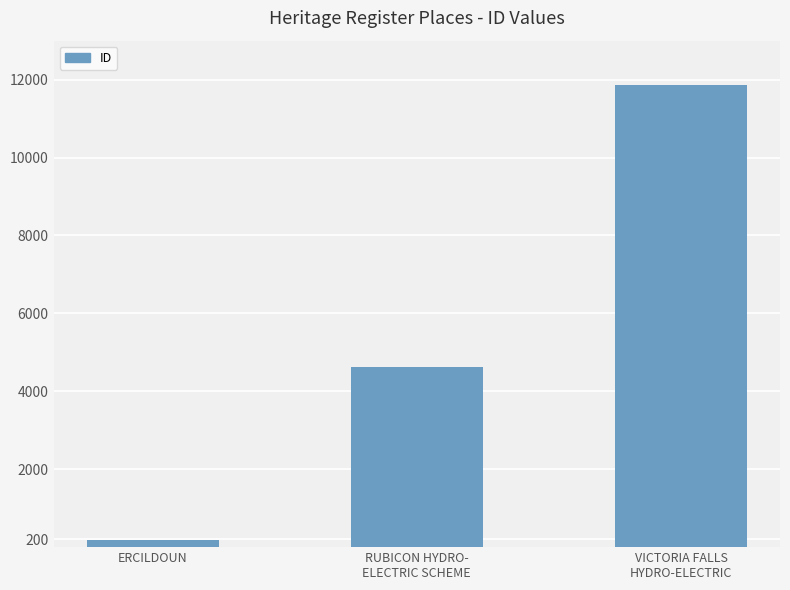

What is the average value?

5558